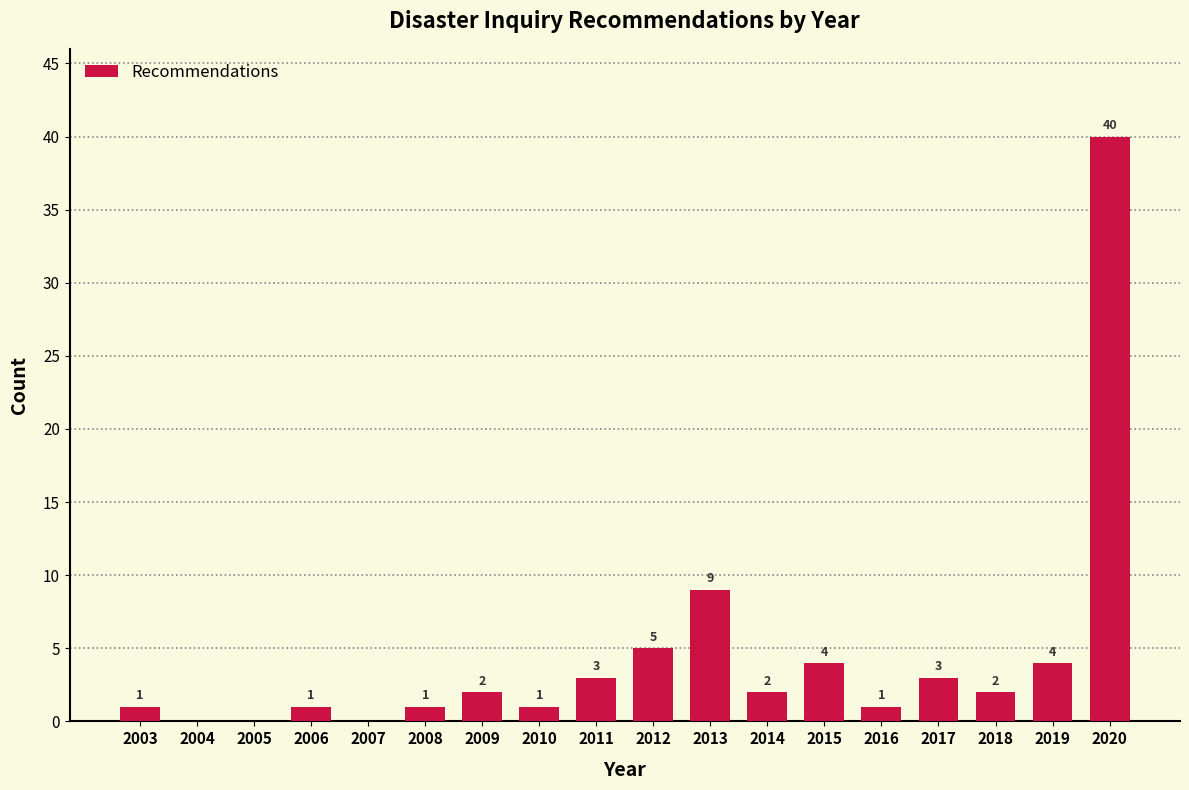

Reading left to right, what are all the values shown in this chart?

2003=1	2004=0	2005=0	2006=1	2007=0	2008=1	2009=2	2010=1	2011=3	2012=5	2013=9	2014=2	2015=4	2016=1	2017=3	2018=2	2019=4	2020=40